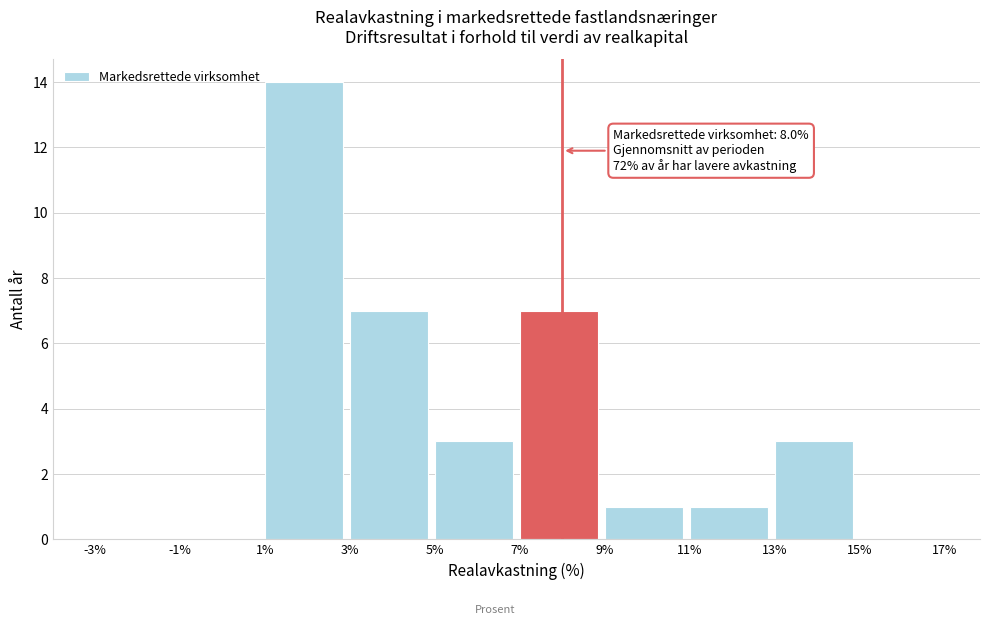

Which range on the x-axis has the tallest bar?

1% to 3%